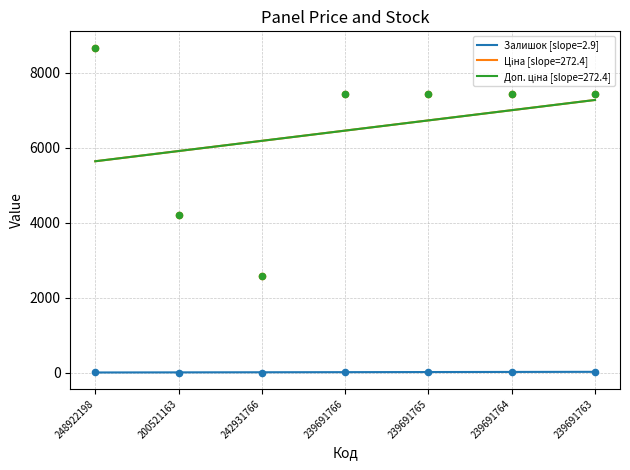

Which series reaches the maximum Y coordinate?

Ціна